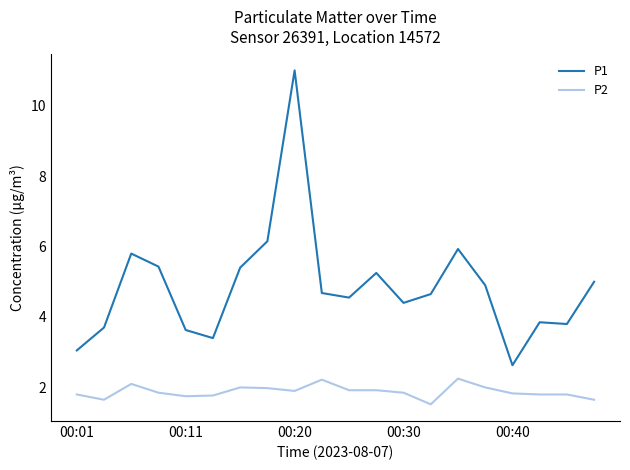

List the series in order of their overall mean, lowest first.

P2, P1